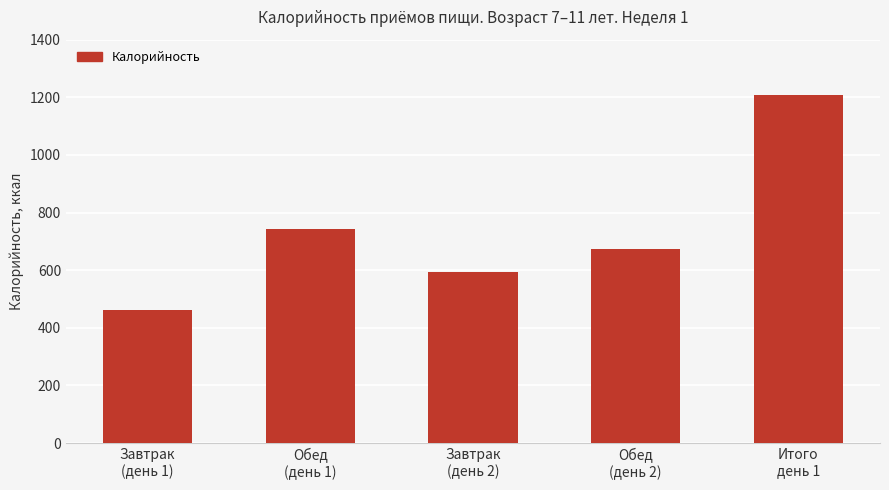

What position from the right is Завтрак
(день 2)?

3